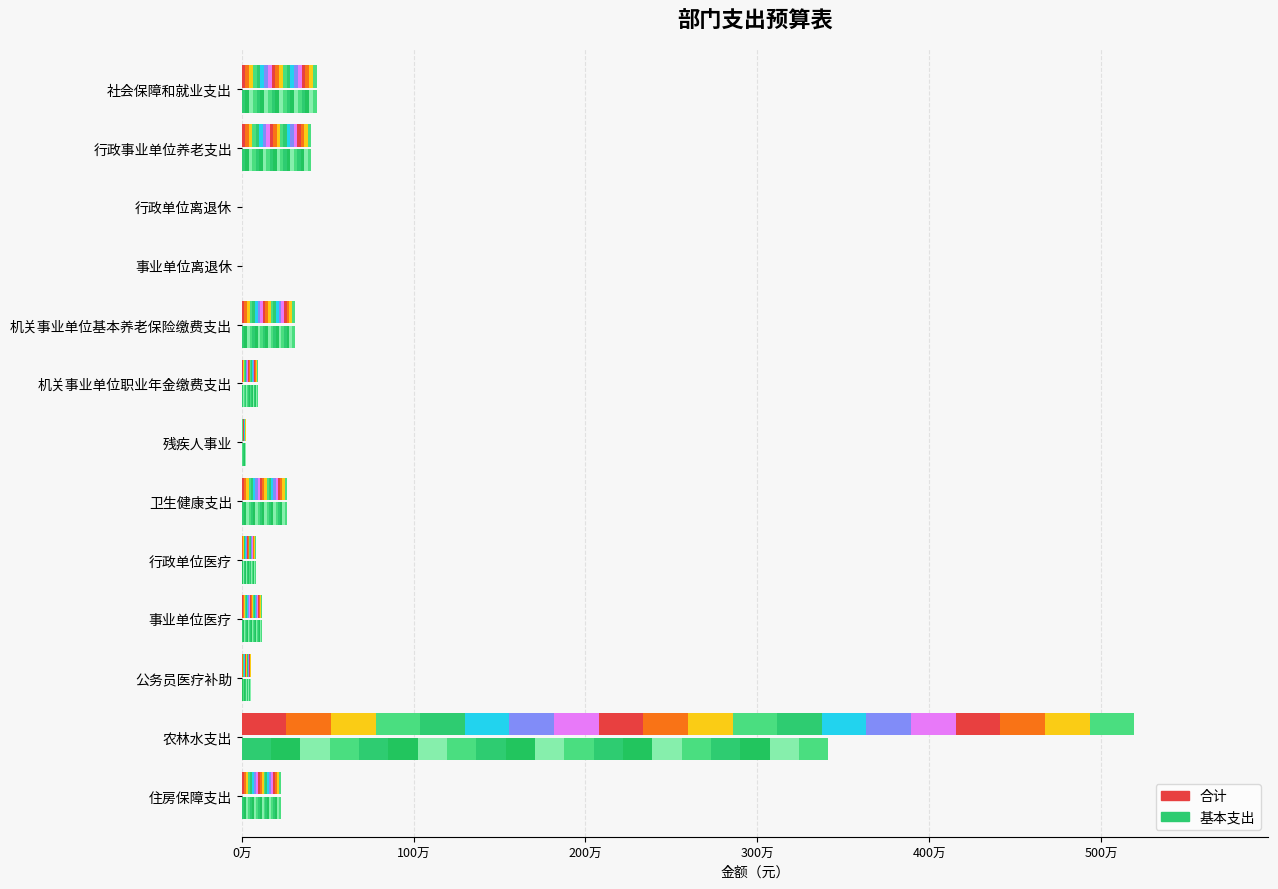

What is the value of the 基本支出 bar at the 1st from the left?

435380.6